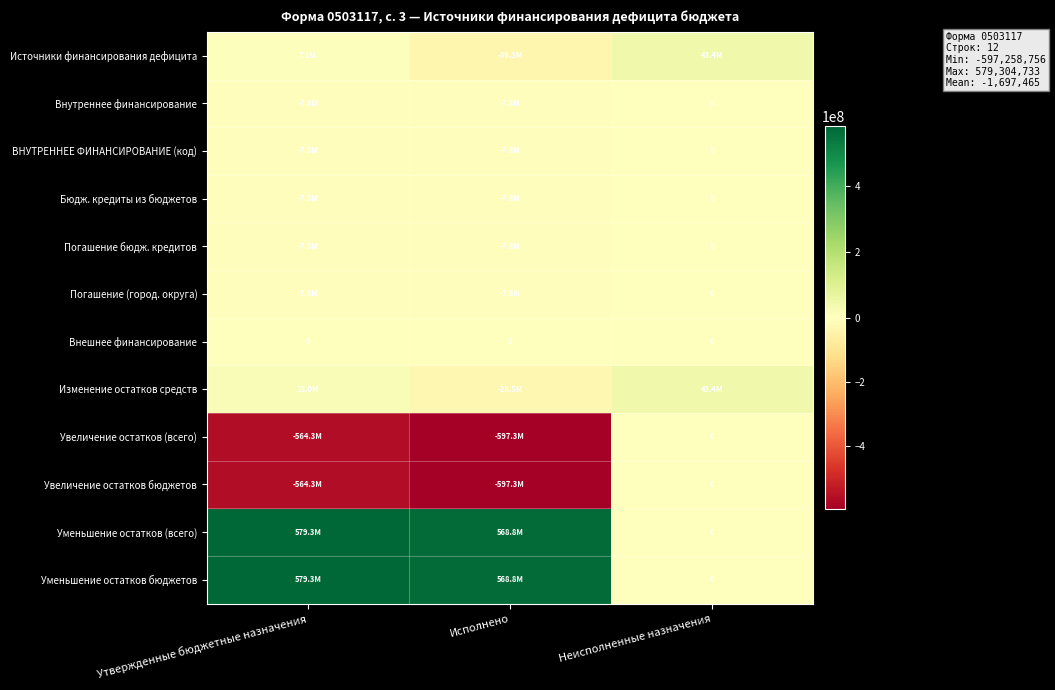

List the series in order of their peak value, lowest first.

Внутреннее финансирование, ВНУТРЕННЕЕ ФИНАНСИРОВАНИЕ (код), Бюдж. кредиты из бюджетов, Погашение бюдж. кредитов, Погашение (город. округа), Внешнее финансирование, Увеличение остатков (всего), Увеличение остатков бюджетов, Источники финансирования дефицита, Изменение остатков средств, Уменьшение остатков (всего), Уменьшение остатков бюджетов